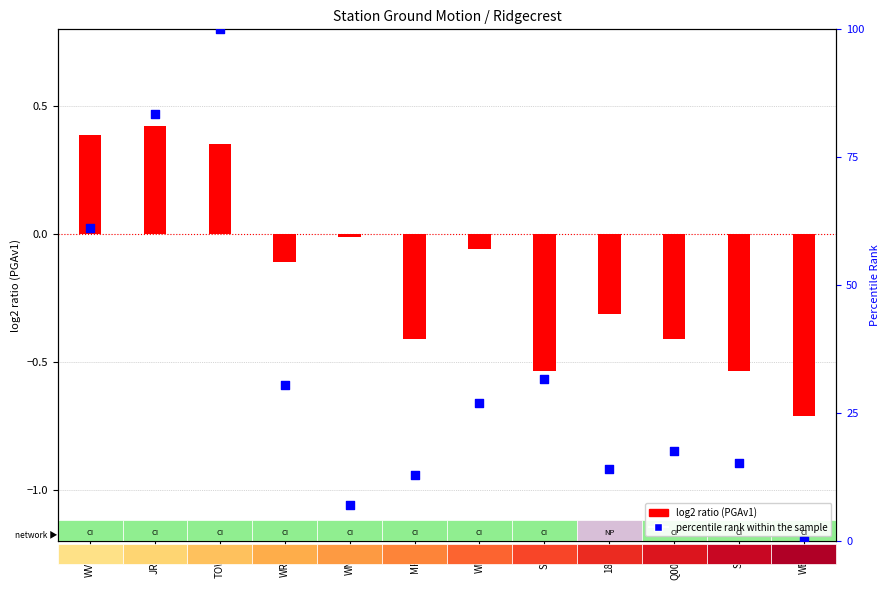

What is the total value across all series at TOW2?

100.4